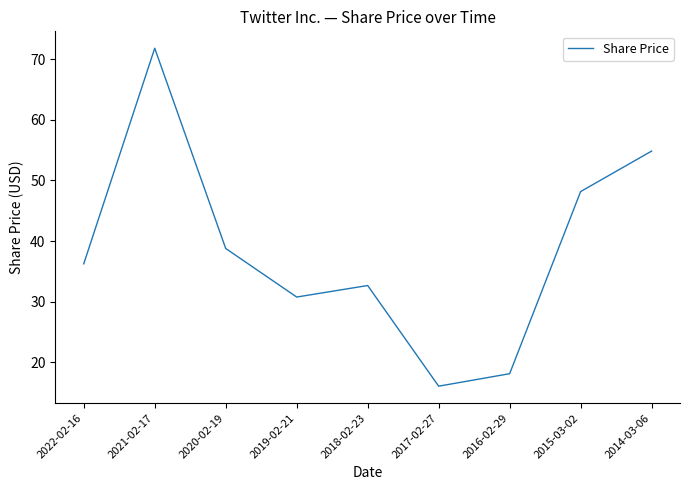

What is the change in value from 2018-02-23 to 2014-03-06?

+22.2